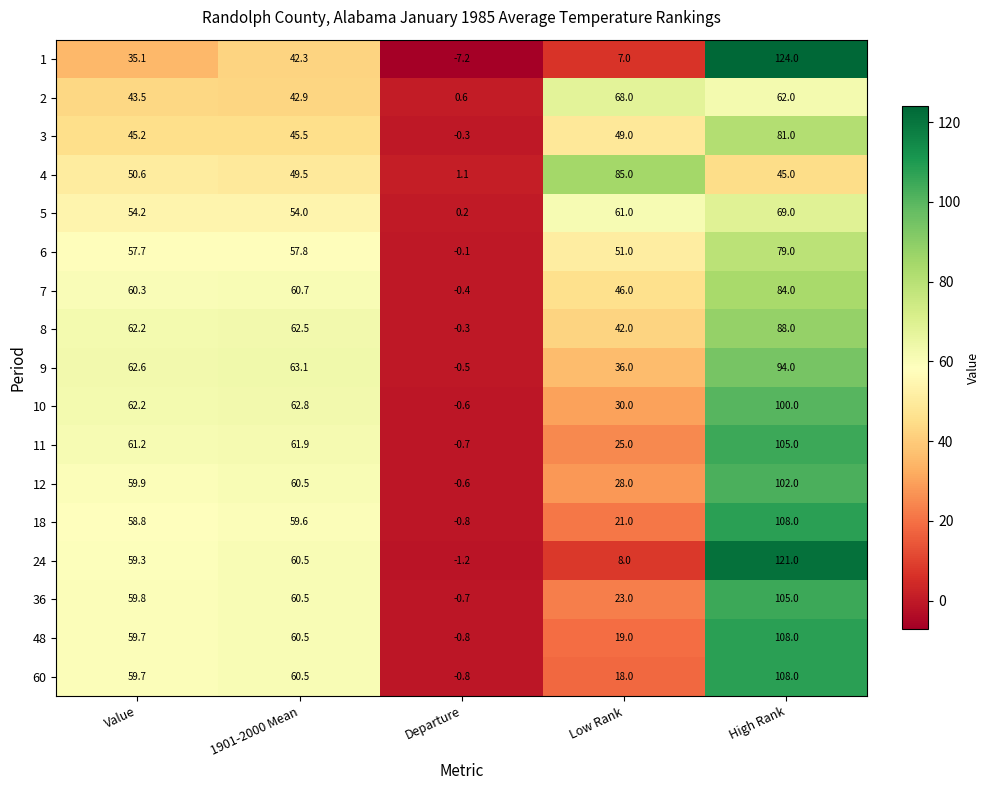

What is the spread (max minus min) of values at 1901-2000 Mean?

20.8